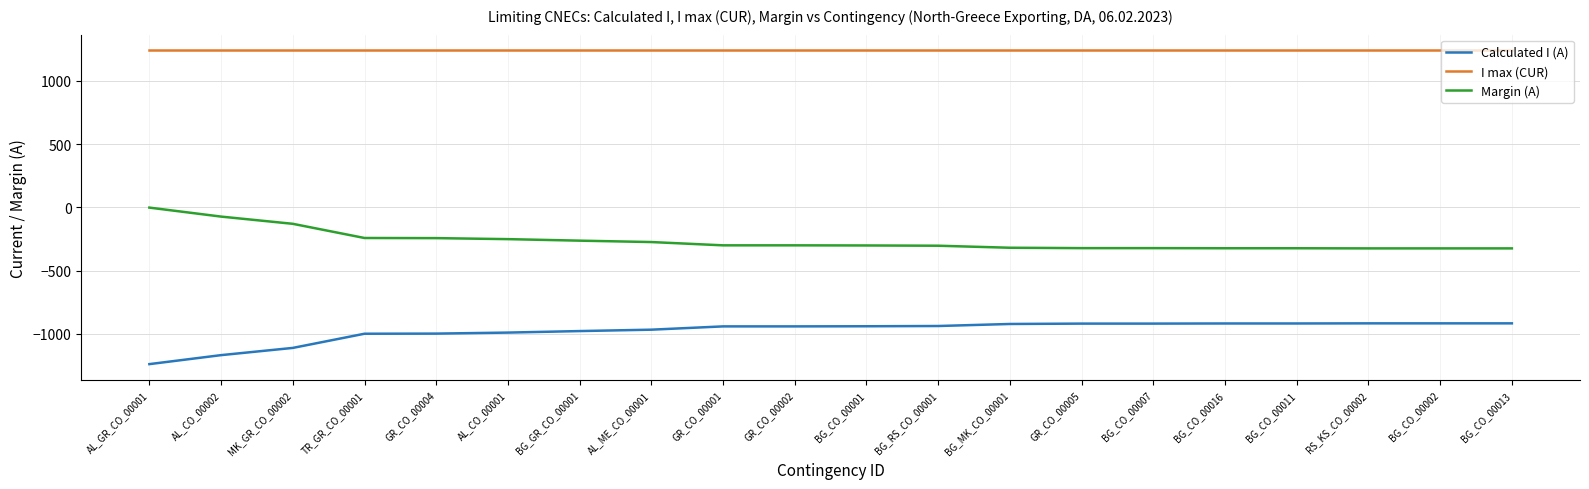

True or false: Calculated I (A) and Margin (A) cross at least once.

False